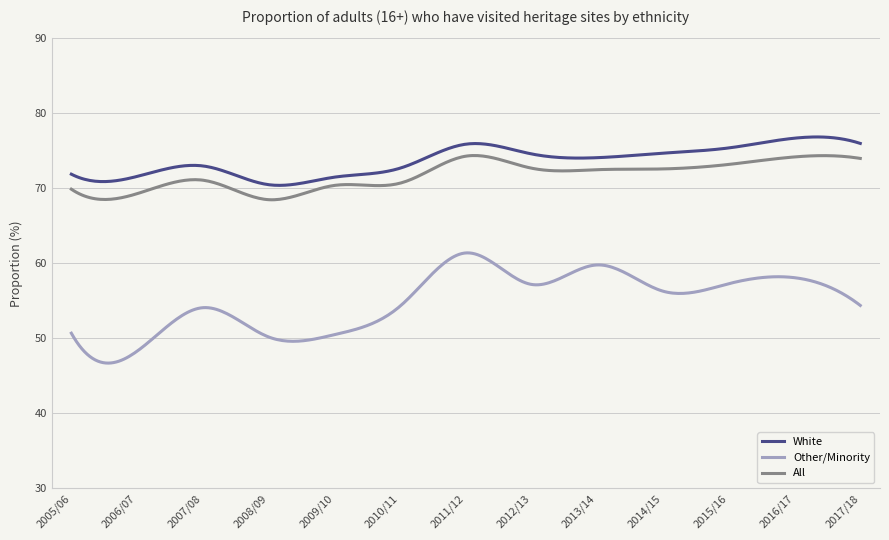

Which series has the largest range (max minus min)?

Other/Minority